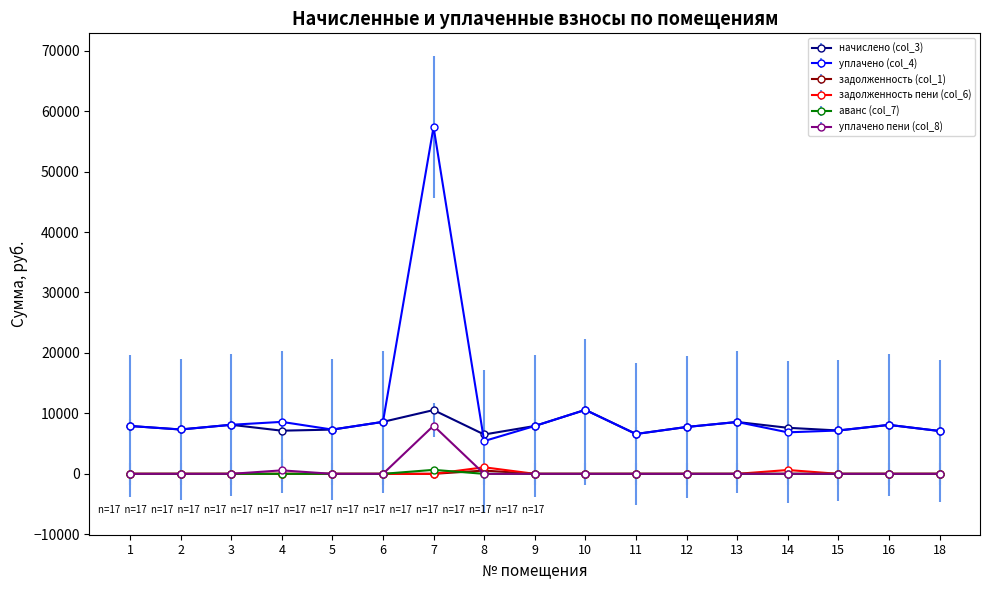

What is the difference between the maximum and minimum values in the аванс (col_7) series?

657.8